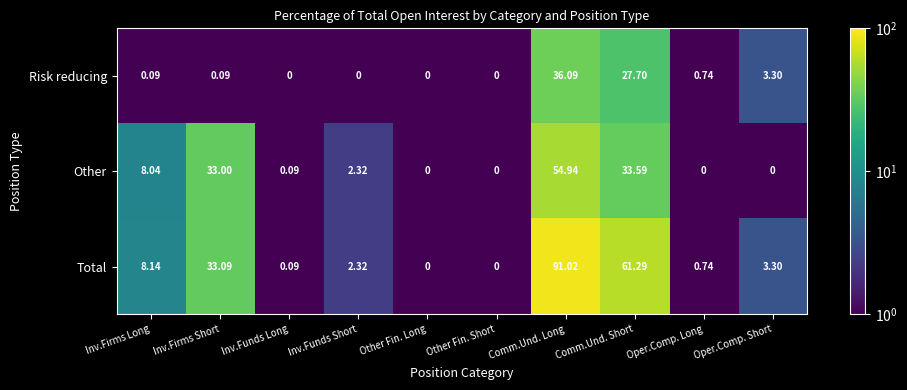

Between Comm.Und. Long and Comm.Und. Short, which series saw the biggest shift?

Total